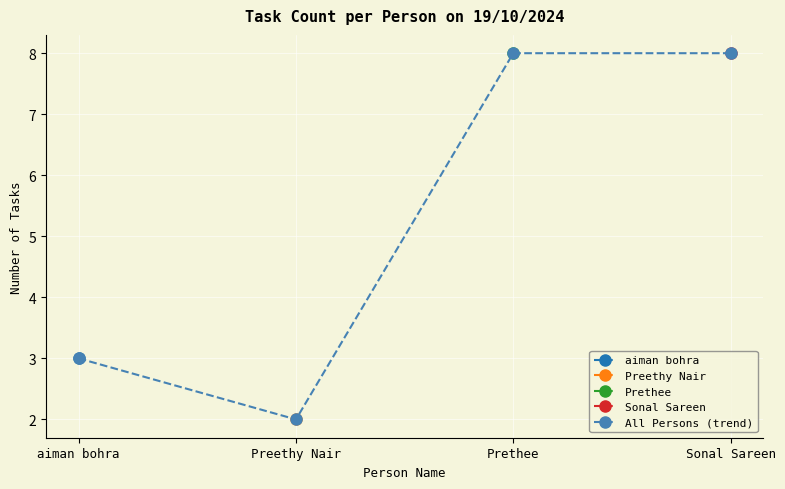

The chart shows a value of 1 at Preethy Nair. True or false?

False